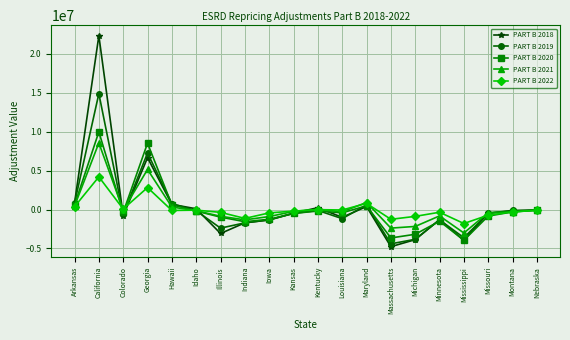

What position from the right is Indiana?

13